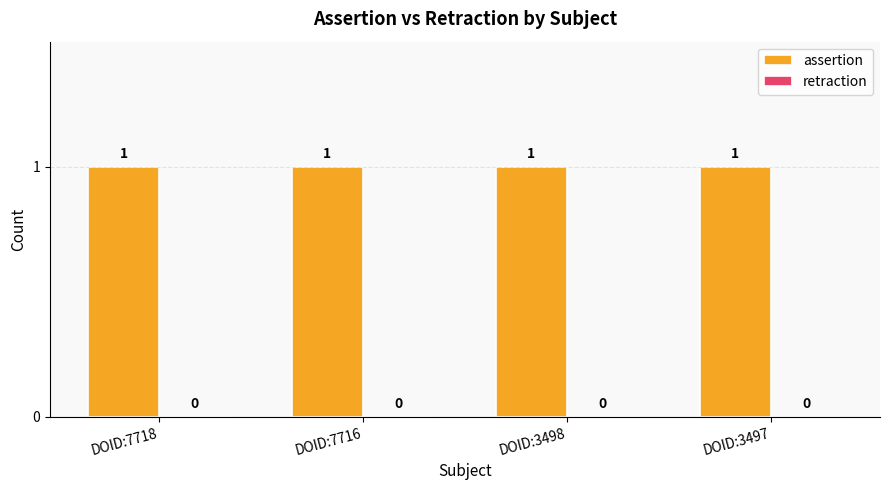

True or false: retraction has a value of 0 at DOID:3497.

True